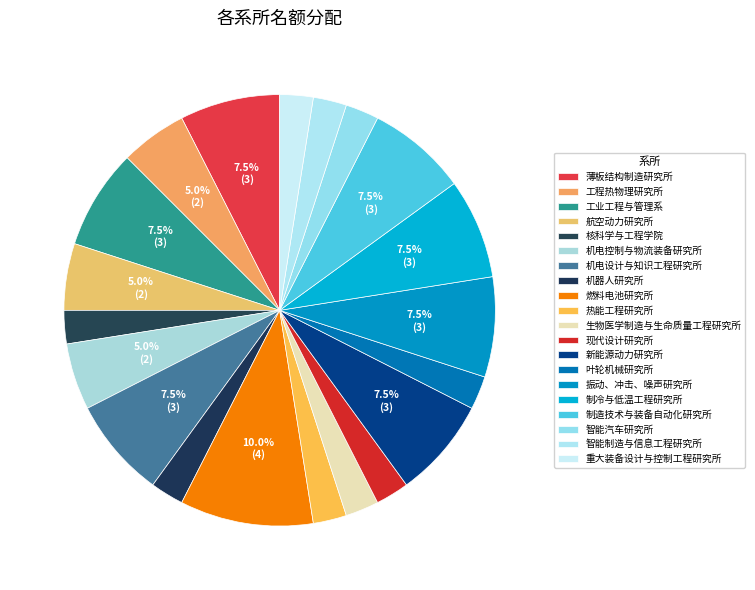

Is 重大装备设计与控制工程研究所 the majority of the pie?

No